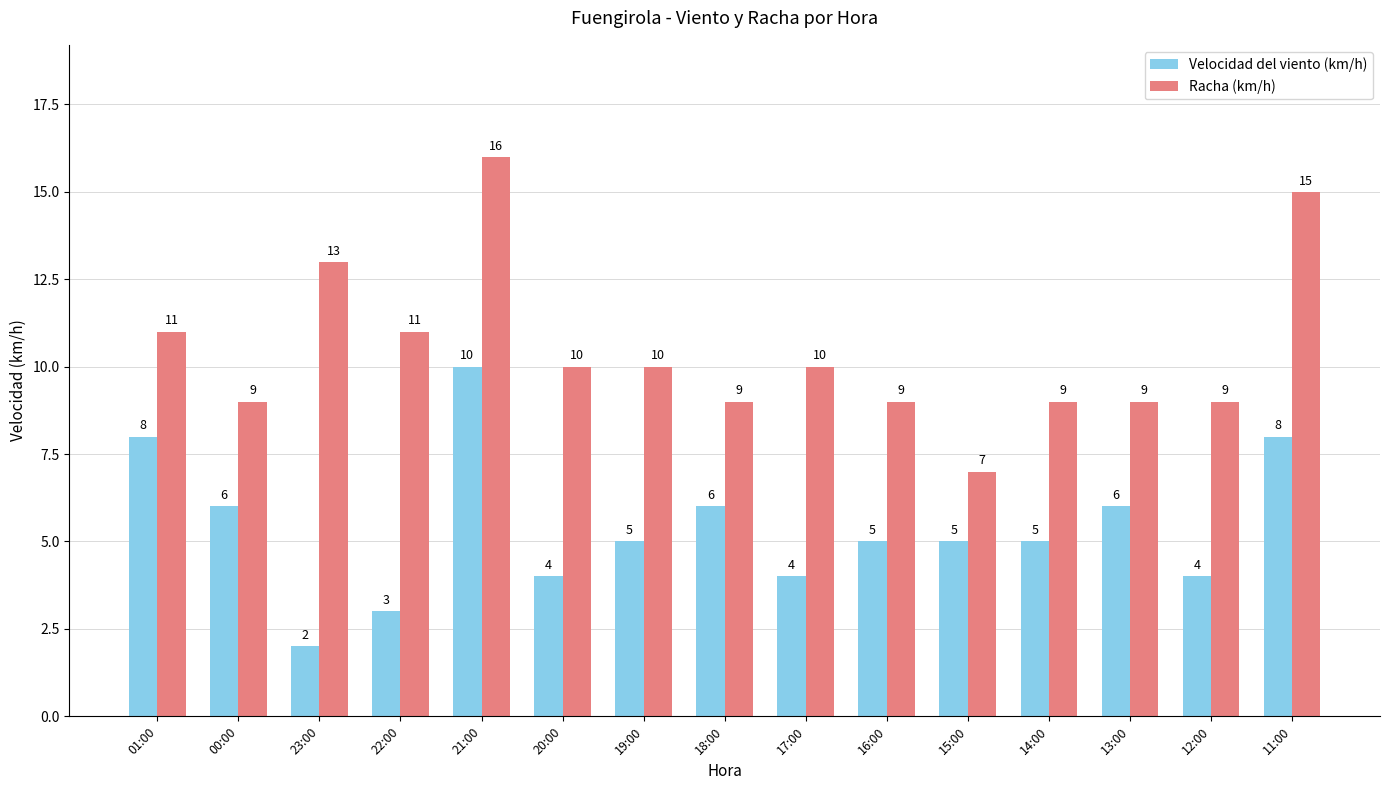

What is the spread (max minus min) of values at 13:00?

3